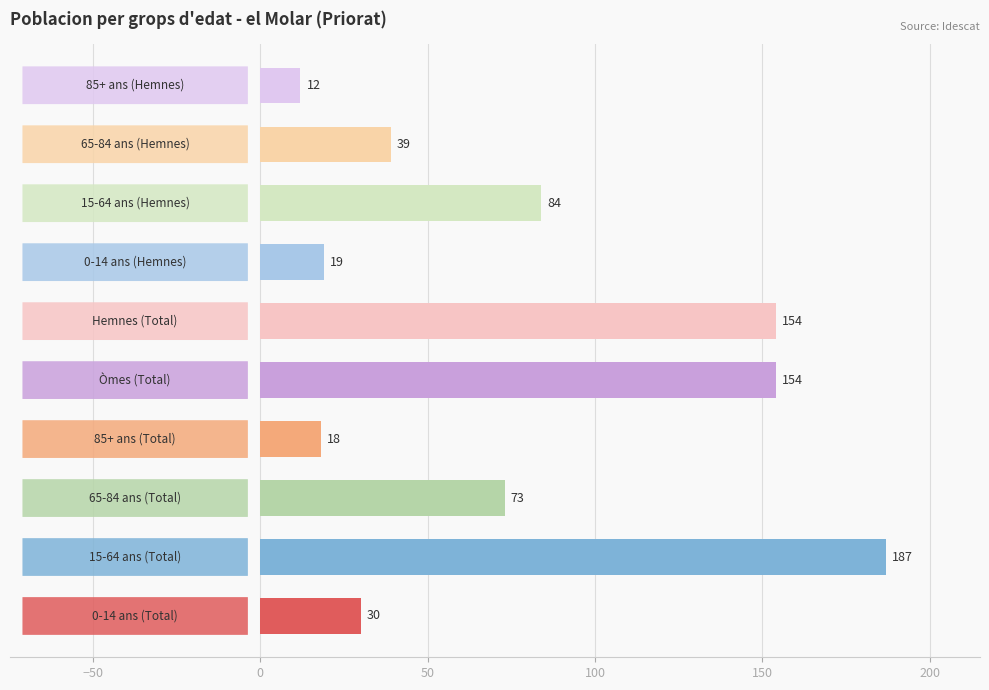

What is the difference between the maximum and minimum values?

175